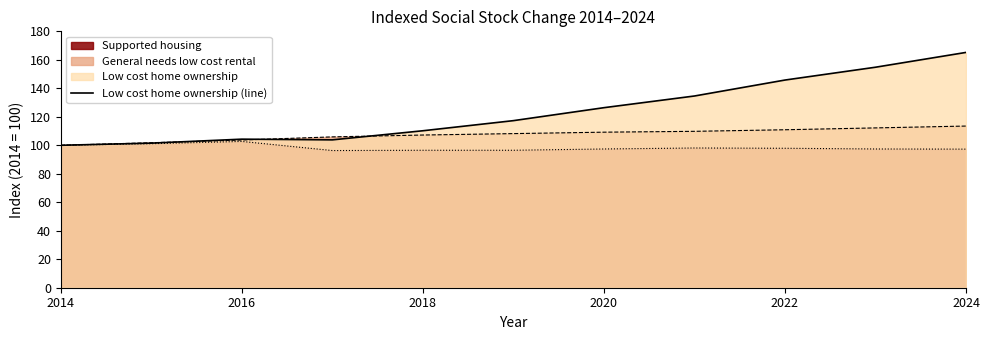

What is the maximum value shown in the chart?

165.2